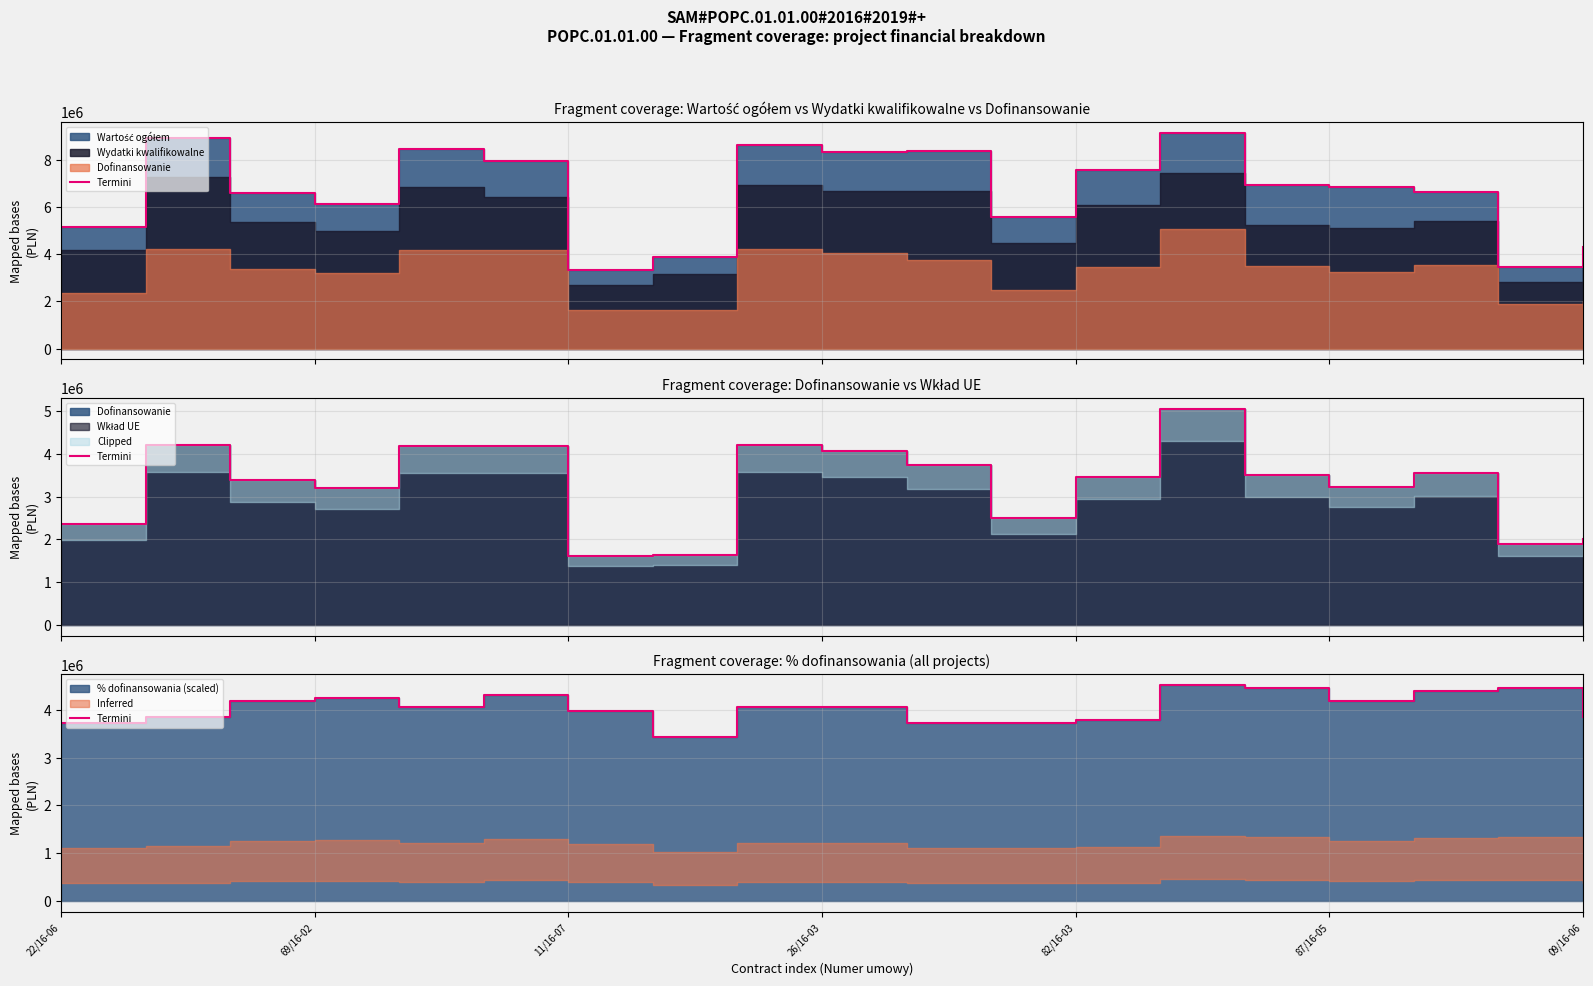

Reading left to right, list all the values displayed in this chart.

3719575.4	3852417.4	4184522.4	4250943.3	4051680.4	4317364.3	3983931.0	3440607.3	4051680.4	4051680.4	3719575.4	3719575.4	3785996.4	4516627.3	4450206.3	4184522.4	4383785.3	4450206.3	3852417.4